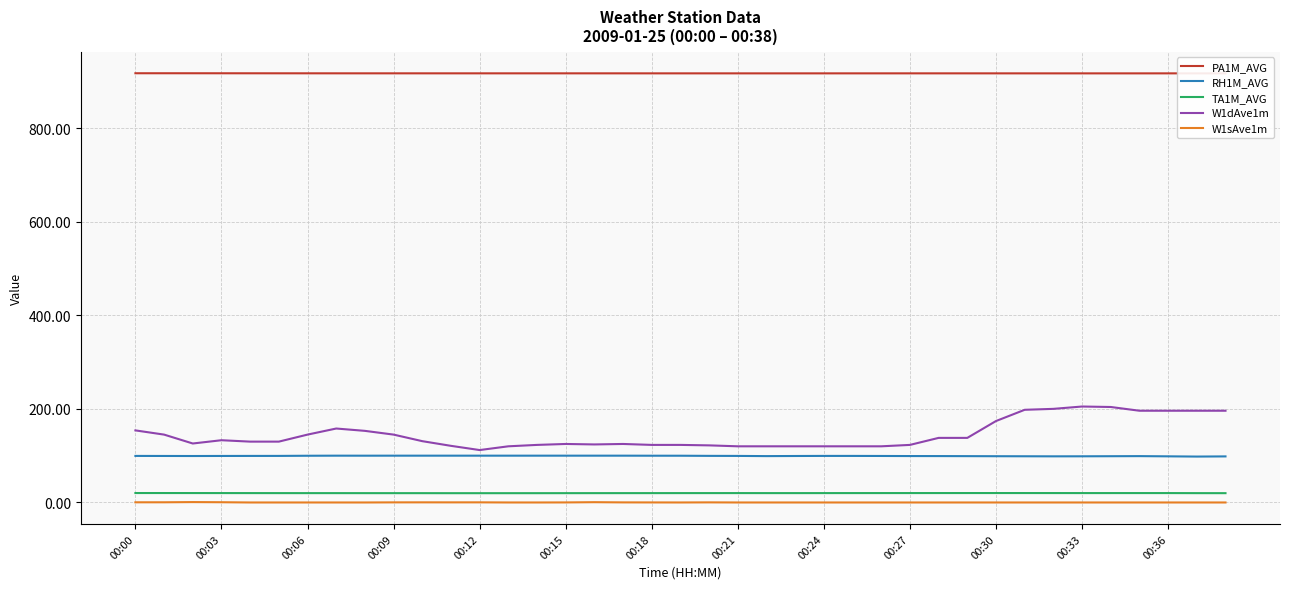

What is the highest value of the TA1M_AVG series?

20.2